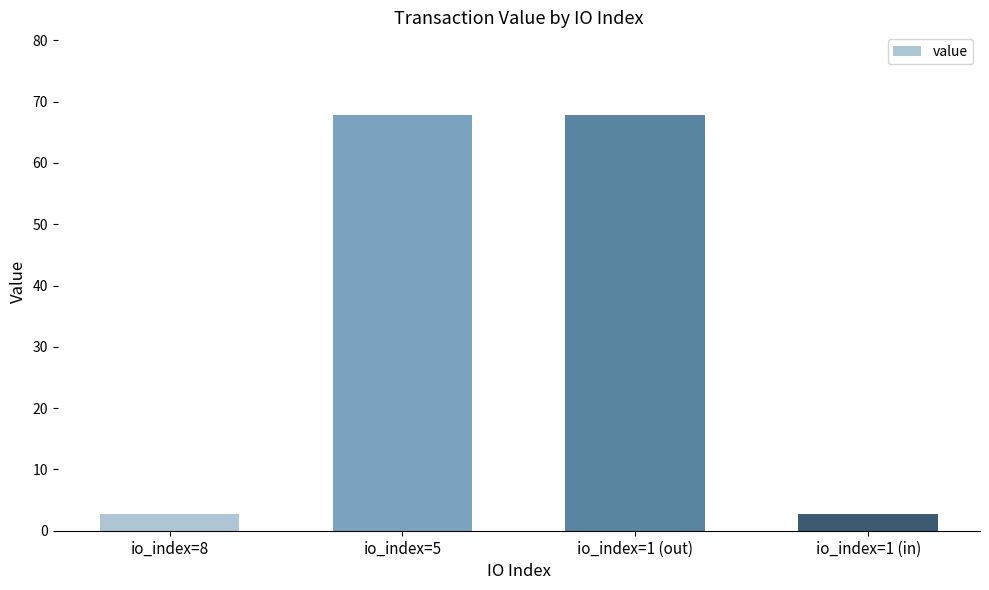

What is the difference between the maximum and minimum values?

65.1